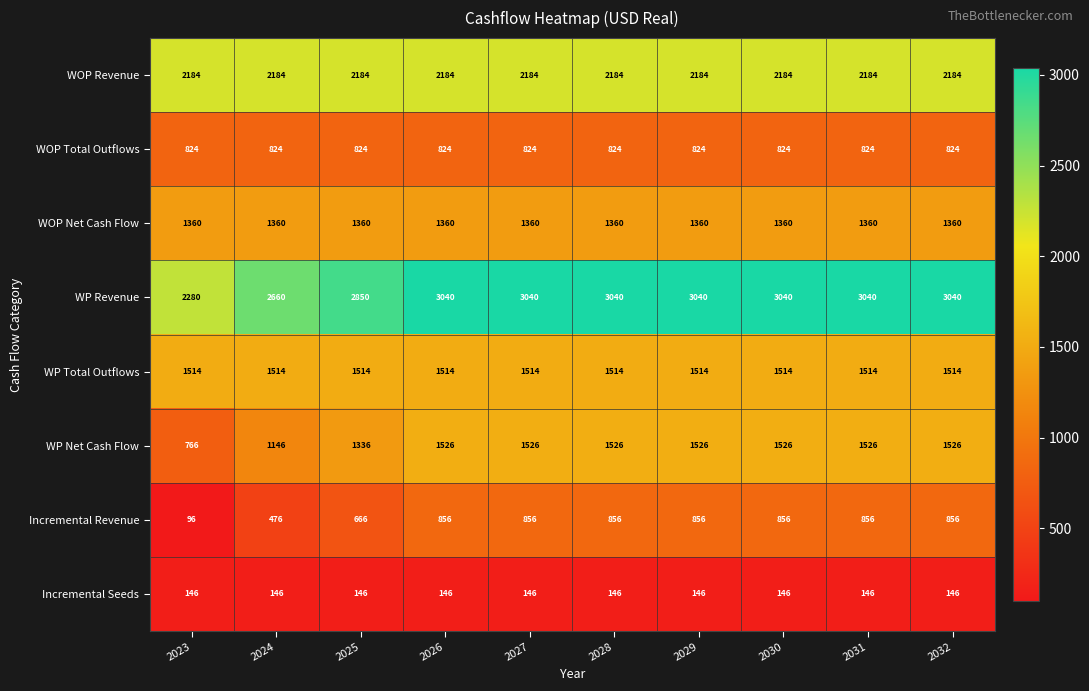

What is the sum of the Incremental Seeds values at 2031 and 2029?

292